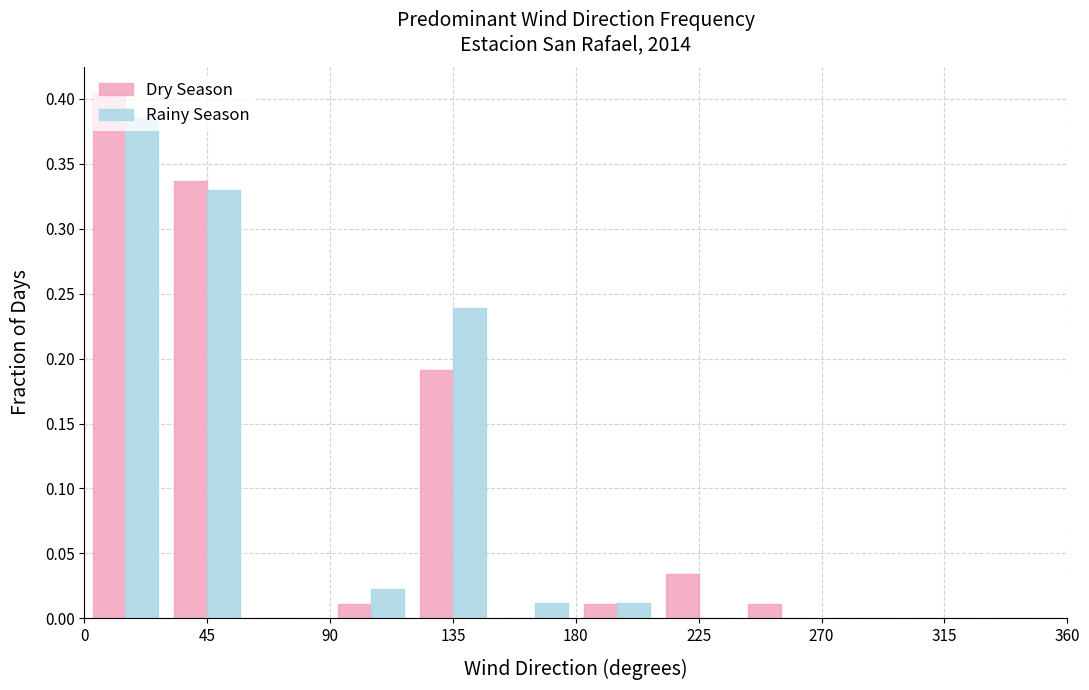

Reading left to right, list every range on the x-axis with the height of the bar of each series over it. The values are not printed on the chart, so give them approximately, as read against the axis.

0 to 30: Dry Season=0.405	Rainy Season=0.385
30 to 60: Dry Season=0.335	Rainy Season=0.330
60 to 90: Dry Season=0	Rainy Season=0
90 to 120: Dry Season=0.010	Rainy Season=0.025
120 to 150: Dry Season=0.190	Rainy Season=0.240
150 to 180: Dry Season=0	Rainy Season=0.010
180 to 210: Dry Season=0.010	Rainy Season=0.010
210 to 240: Dry Season=0.035	Rainy Season=0
240 to 270: Dry Season=0.010	Rainy Season=0
270 to 300: Dry Season=0	Rainy Season=0
300 to 330: Dry Season=0	Rainy Season=0
330 to 360: Dry Season=0	Rainy Season=0